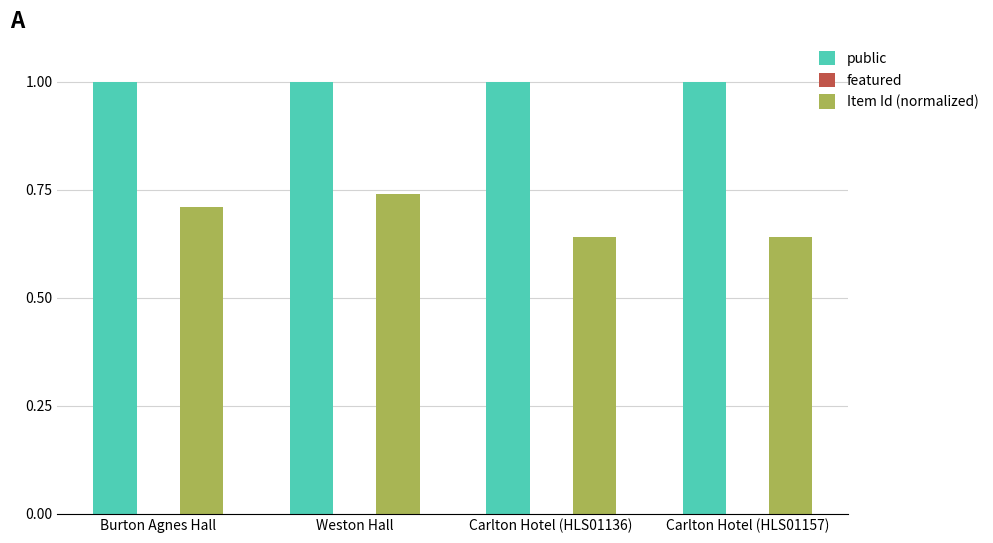

Is the value of public at Carlton Hotel (HLS01136) greater than the value of Item Id (normalized) at Carlton Hotel (HLS01157)?

Yes